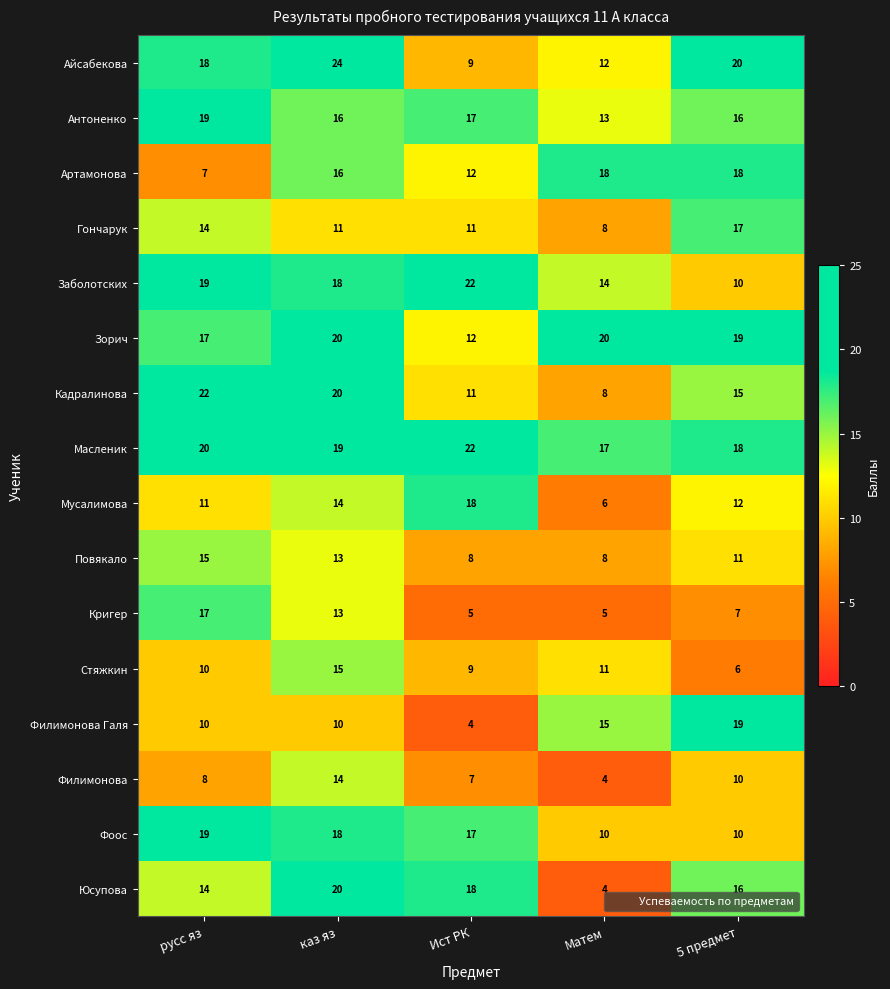

True or false: Кадралинова has a value of 7 at русс яз.

False